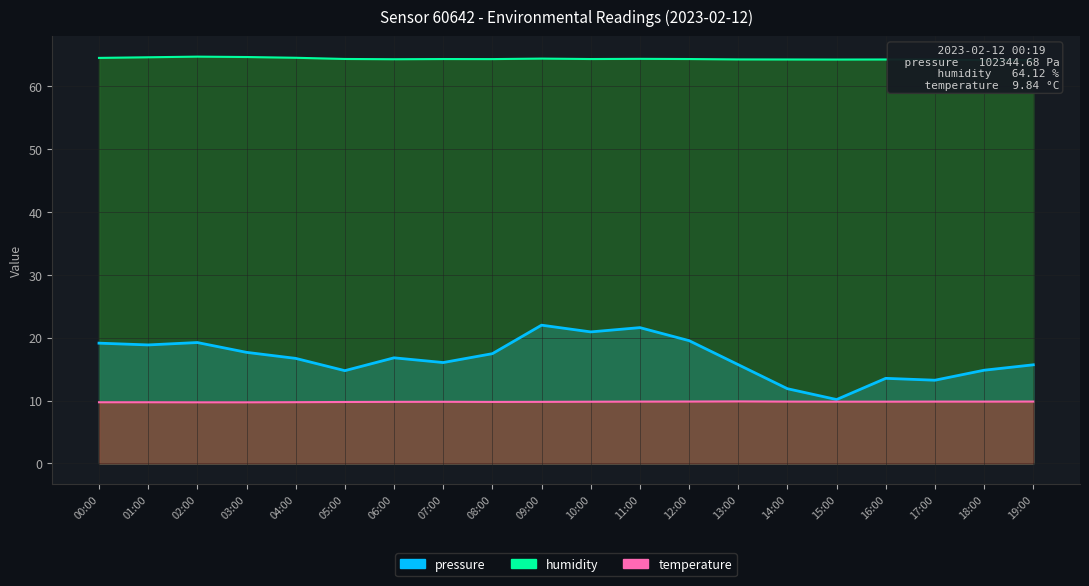

Which series has the widest spread of values?

pressure